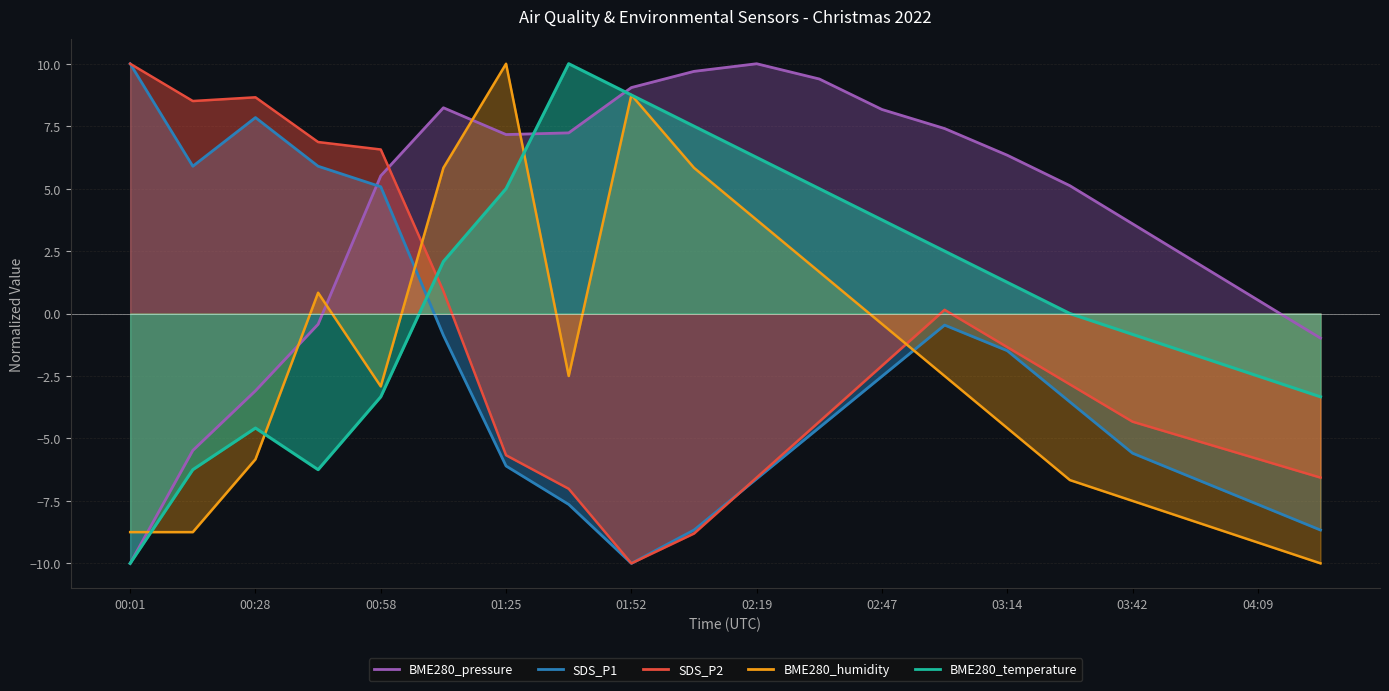

Does the chart display data point markers on the line(s)?

No